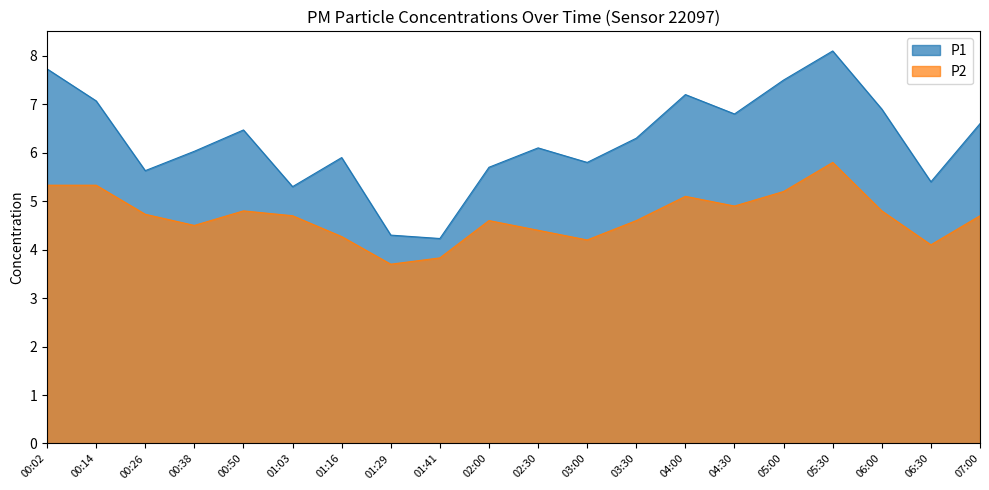

The P2 series shows 4.5 at 00:38. True or false?

True